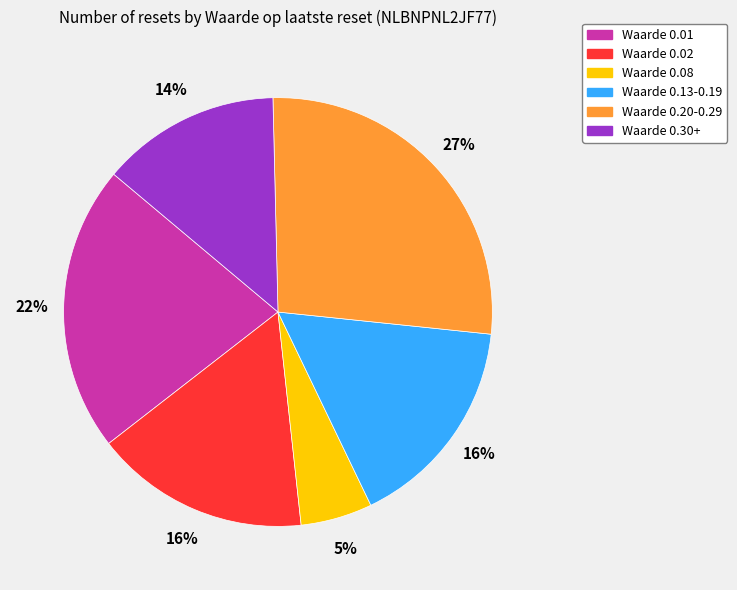

Is there a majority slice in this chart?

No